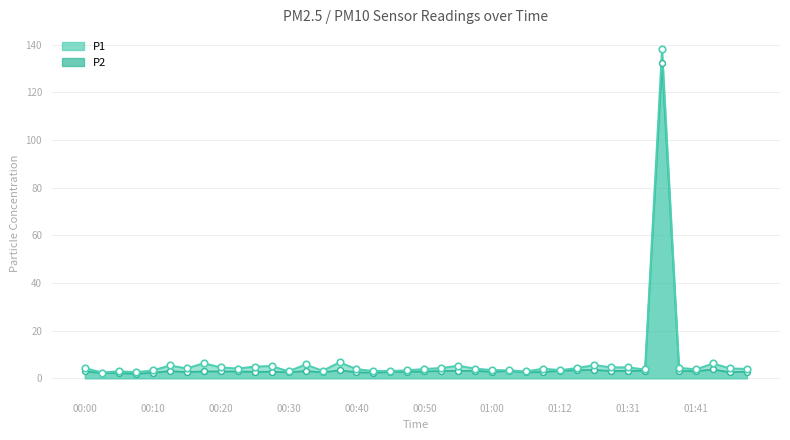

Is the value of P2 at 00:55 greater than the value of P1 at 00:57?

No